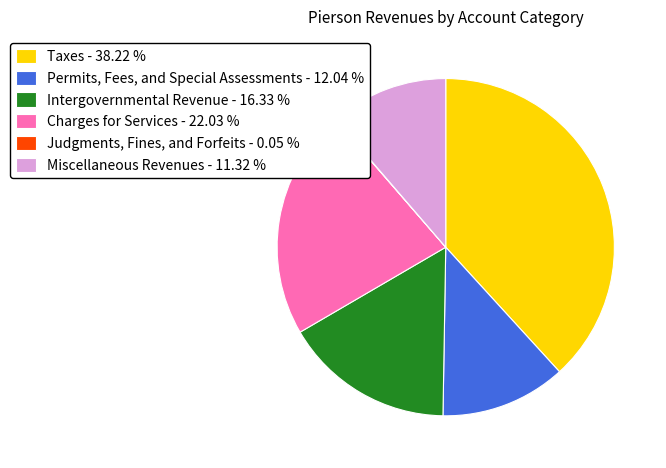

Does any single category account for the majority?

No